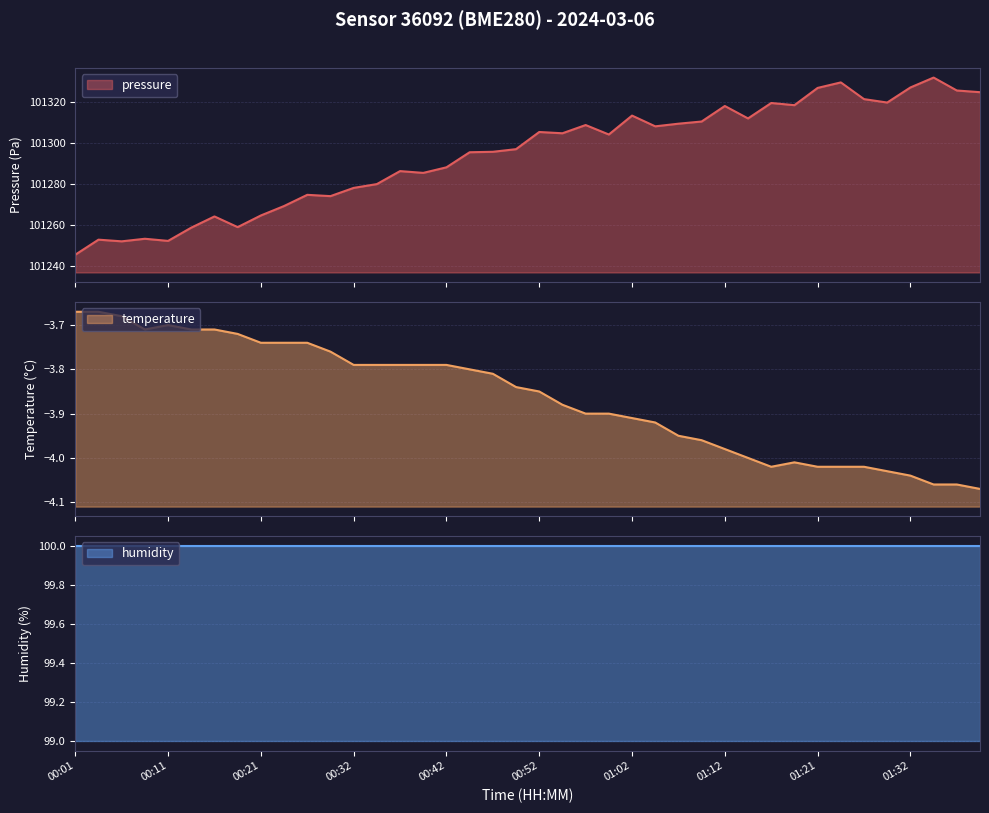

The value of pressure at 01:34 is 101331.7. True or false?

True